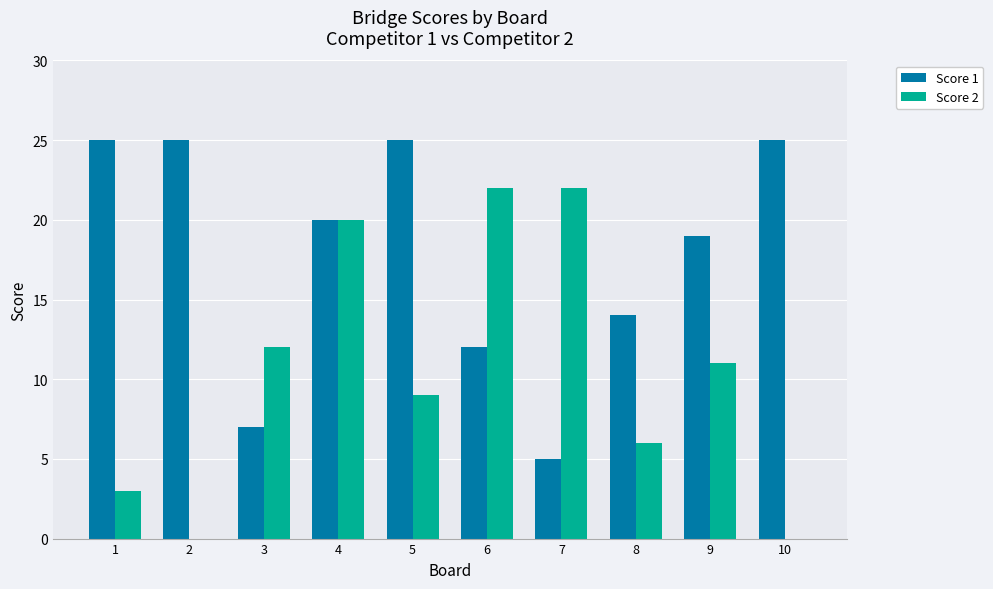

Reading right to left, what are all the values shown in this chart?

Score 1: 25	19	14	5	12	25	20	7	25	25
Score 2: 0	11	6	22	22	9	20	12	0	3